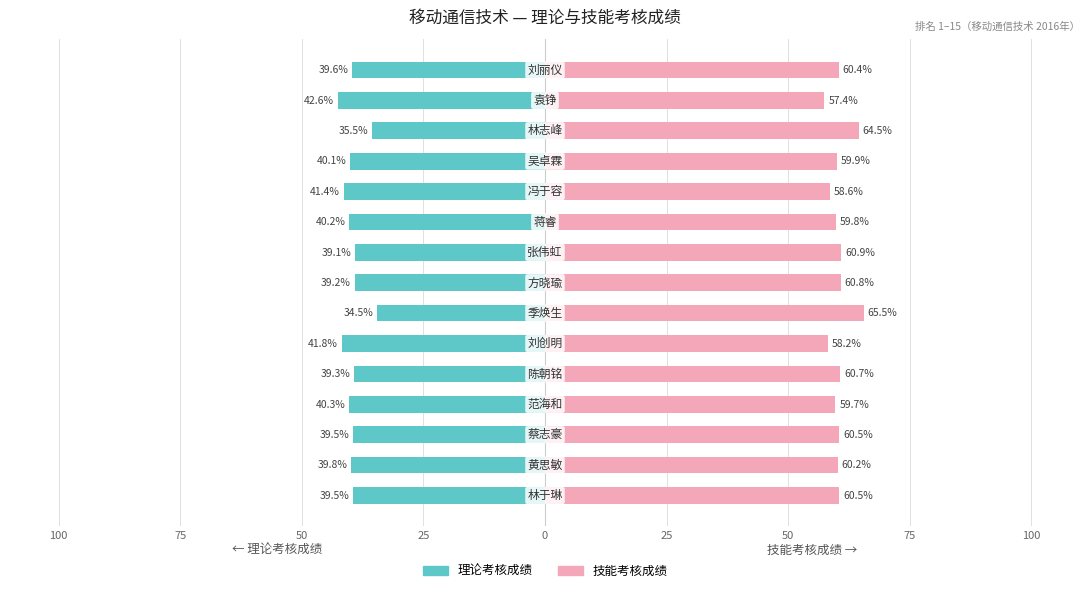

What are all the series names shown in the legend?

理论考核成绩, 技能考核成绩